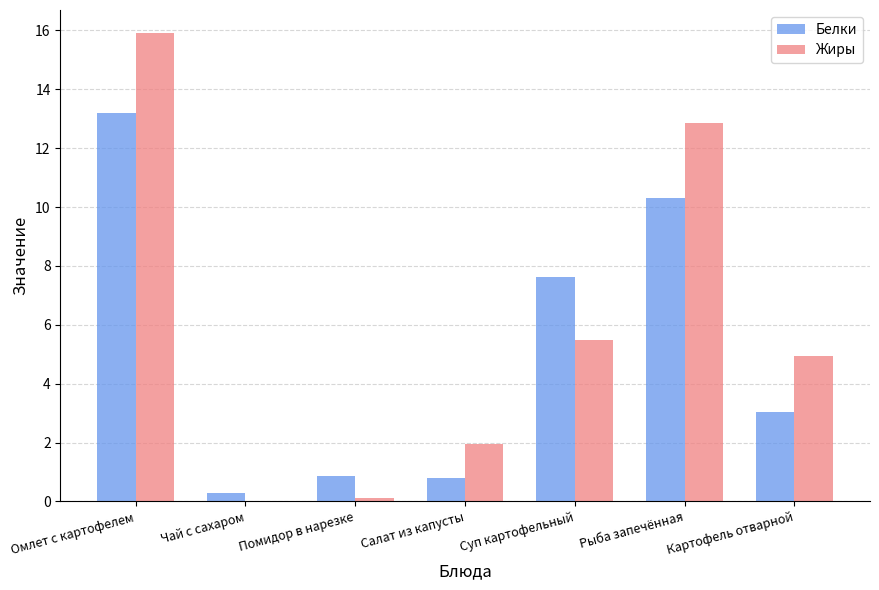

Is it true that Жиры equals 1.2 at Суп картофельный?

False